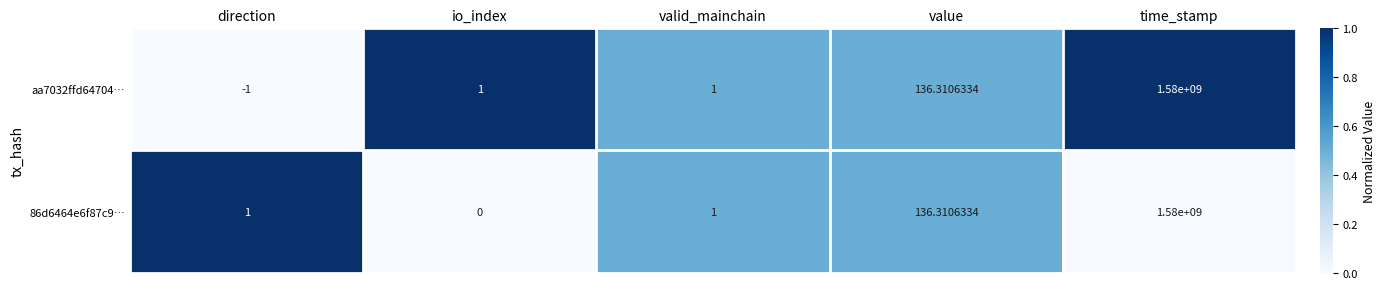

Is the value of aa7032ffd64704… at direction greater than the value of 86d6464e6f87c9… at value?

No